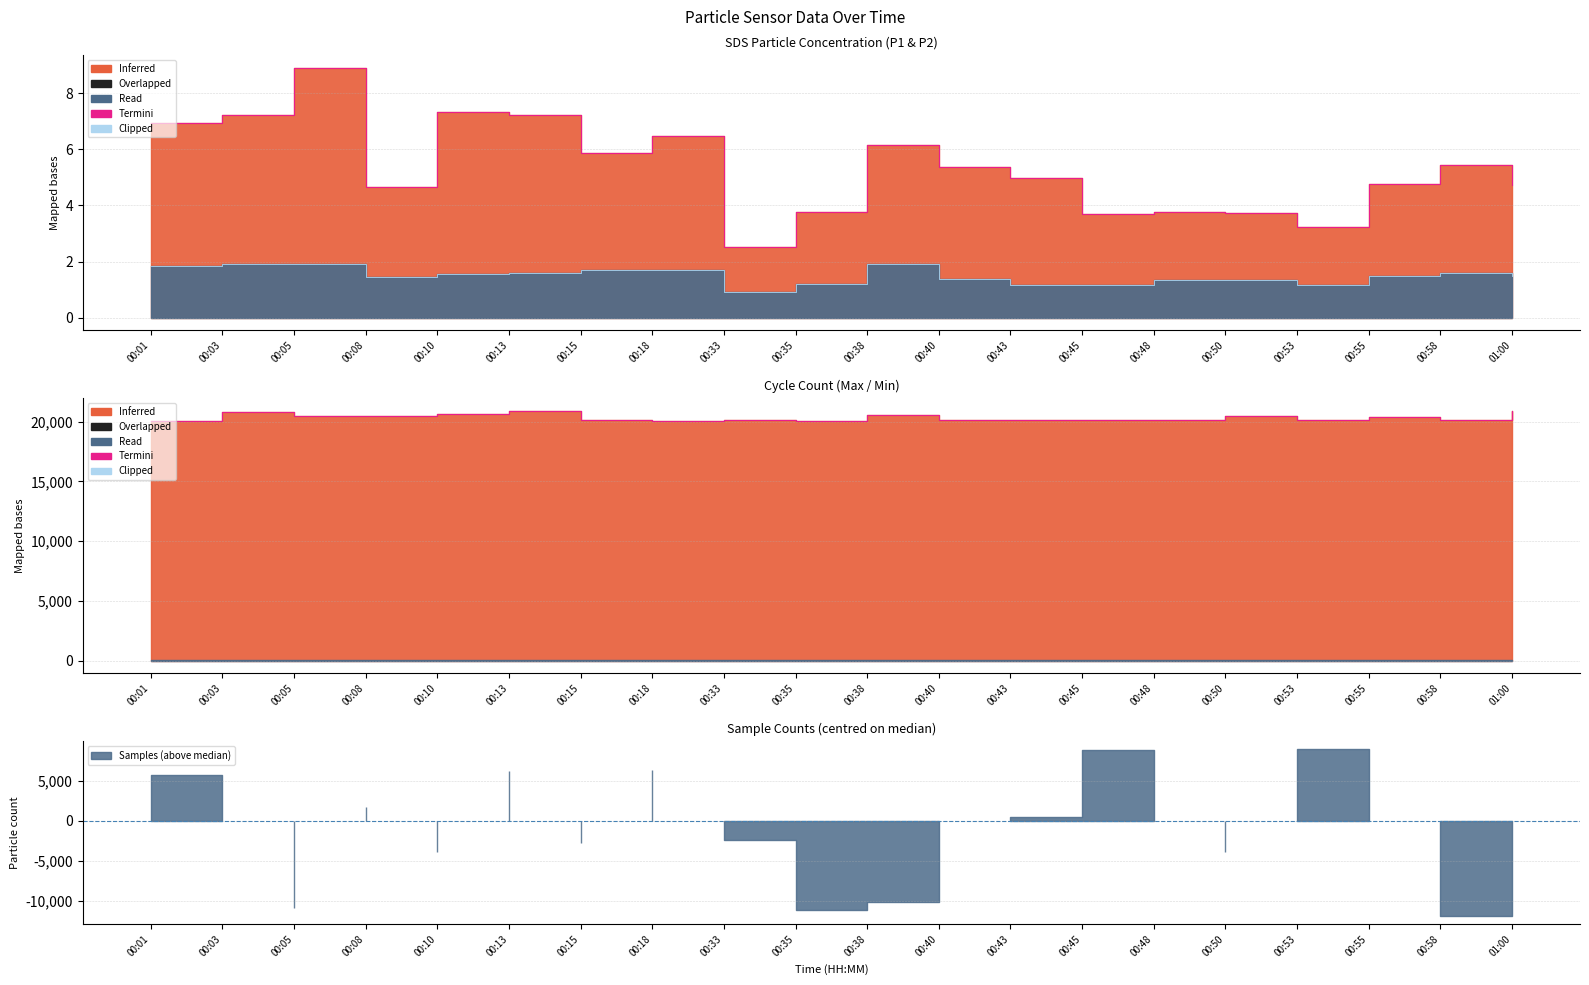

What is the approximate value of Clipped at 00:03?

1.9